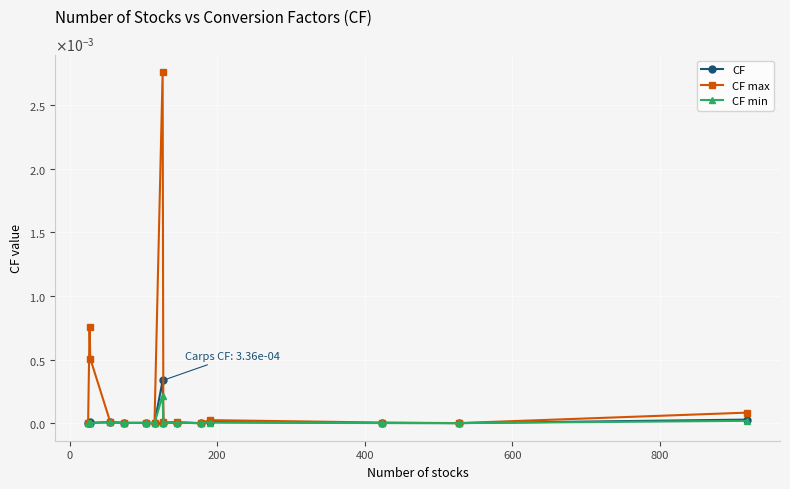

How many interior local valleys does the CF min series have?

5